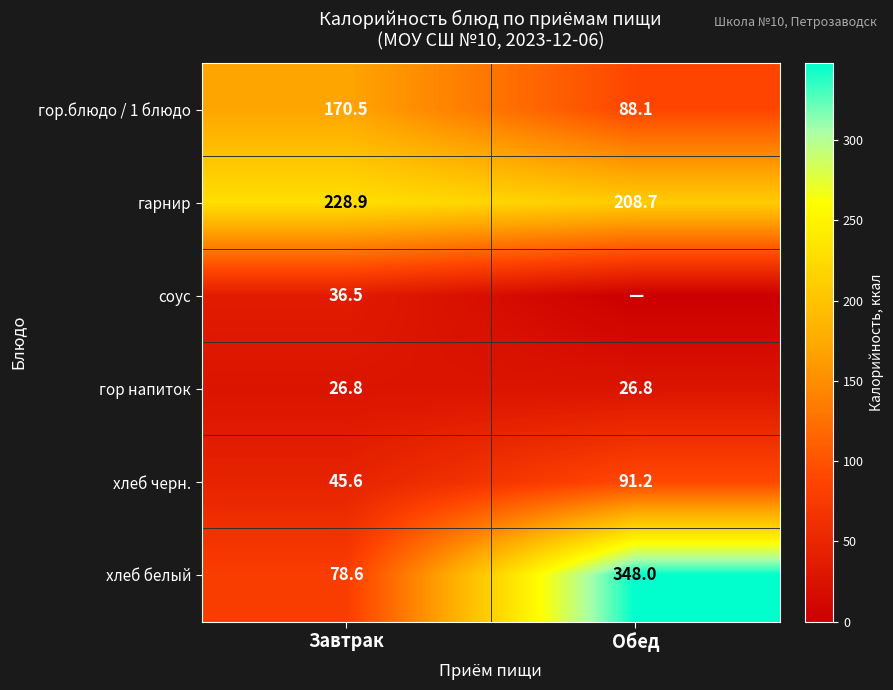

List the labels in order of гарнир value, smallest first.

Обед, Завтрак